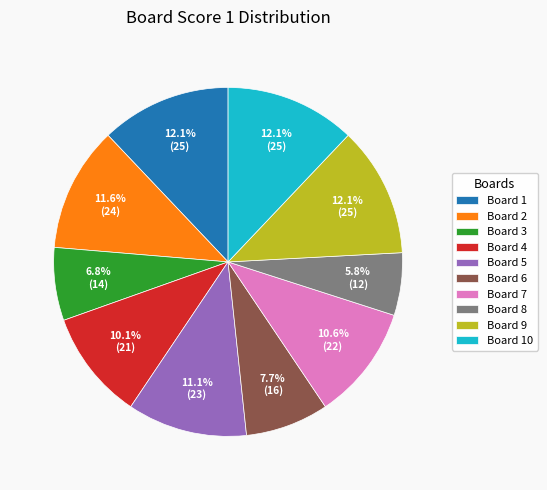

To the nearest percent, what is the difference between the largest and smallest slice percentages?

6%